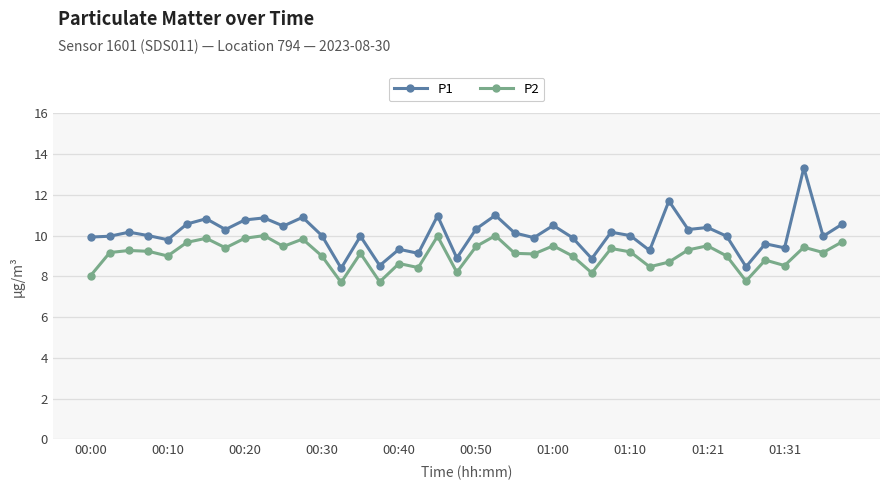

What is the difference between the maximum and minimum values in the P2 series?

2.3